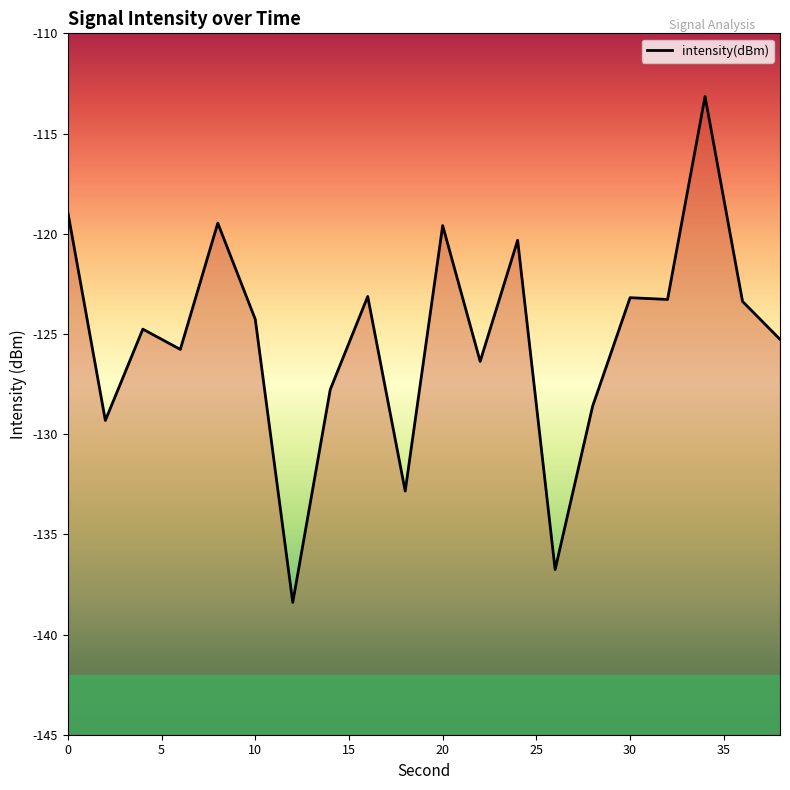

Is it true that the value at 10 is -218.9?

False